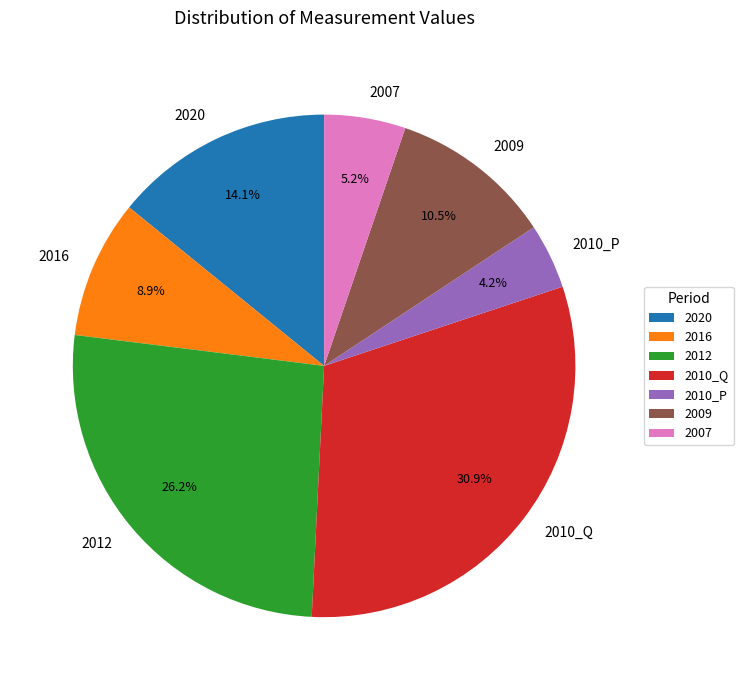

Rank the categories by value from highest to lowest.

2010_Q, 2012, 2020, 2009, 2016, 2007, 2010_P